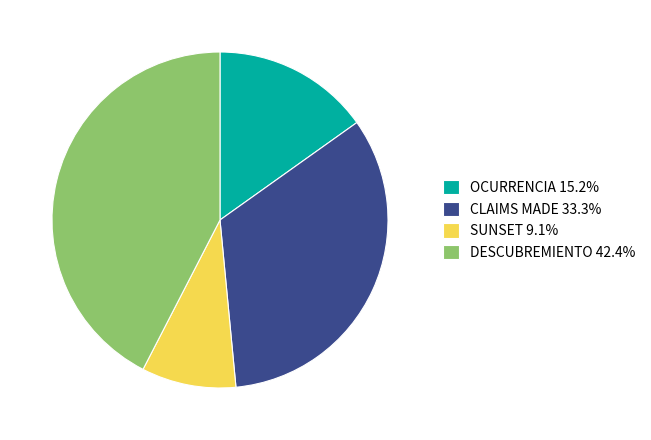

Between OCURRENCIA and SUNSET, which is larger?

OCURRENCIA